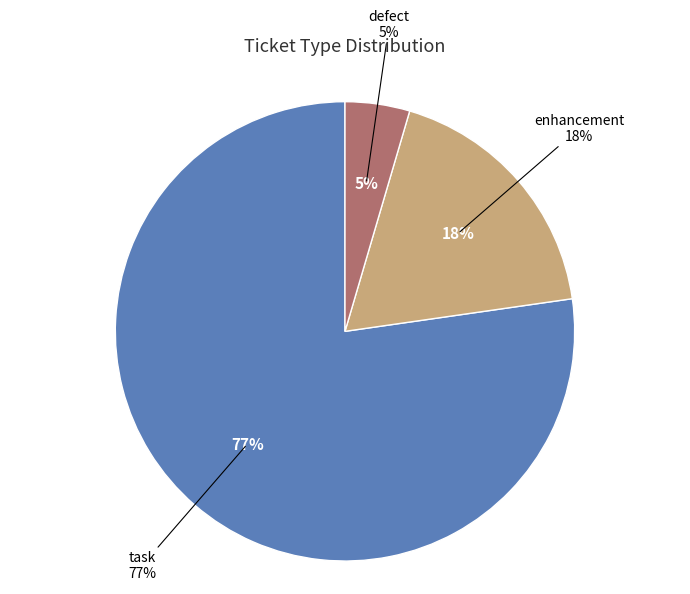

What is the total percentage of task and defect?

81.8%